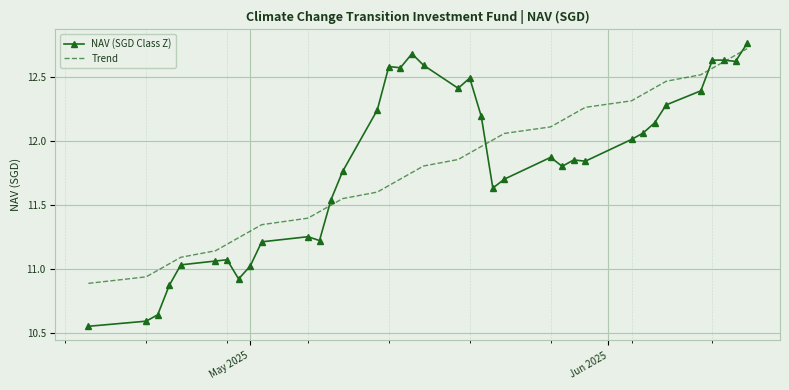

True or false: NAV (SGD Class Z) has more than 2 interior local peaks.

True